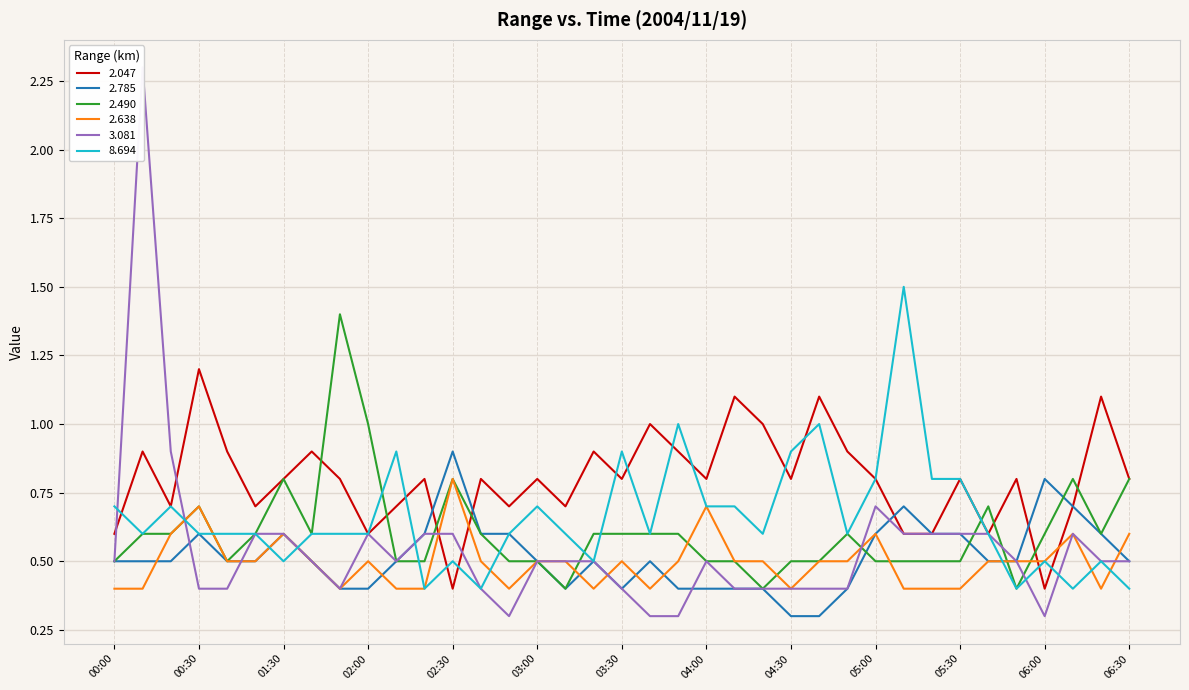

The value of 2.047 at 02:30 is 0.7. True or false?

False